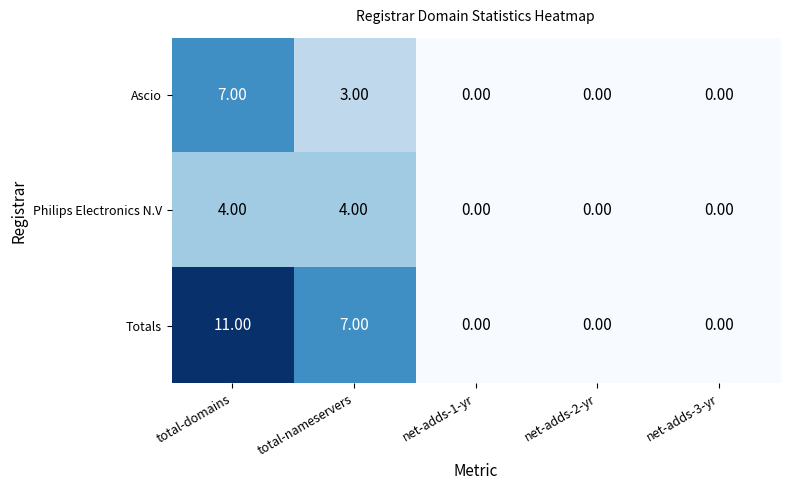

Which series has the largest total across all categories?

Totals